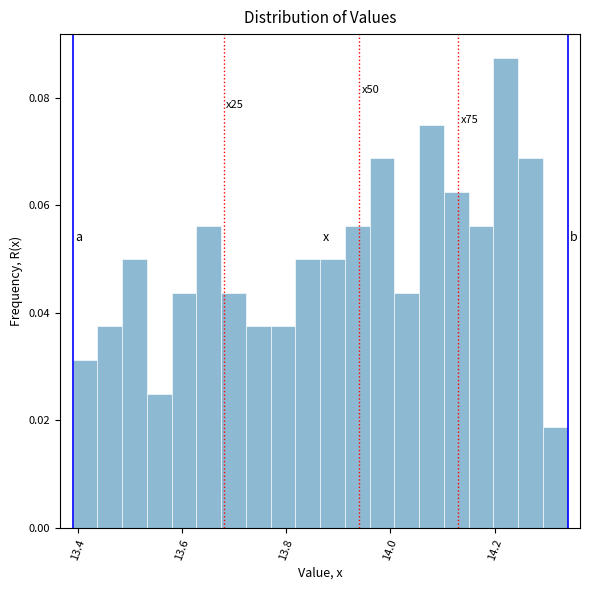

Read against the x-axis, roughly where is the centre of the tallest bar?

14.22